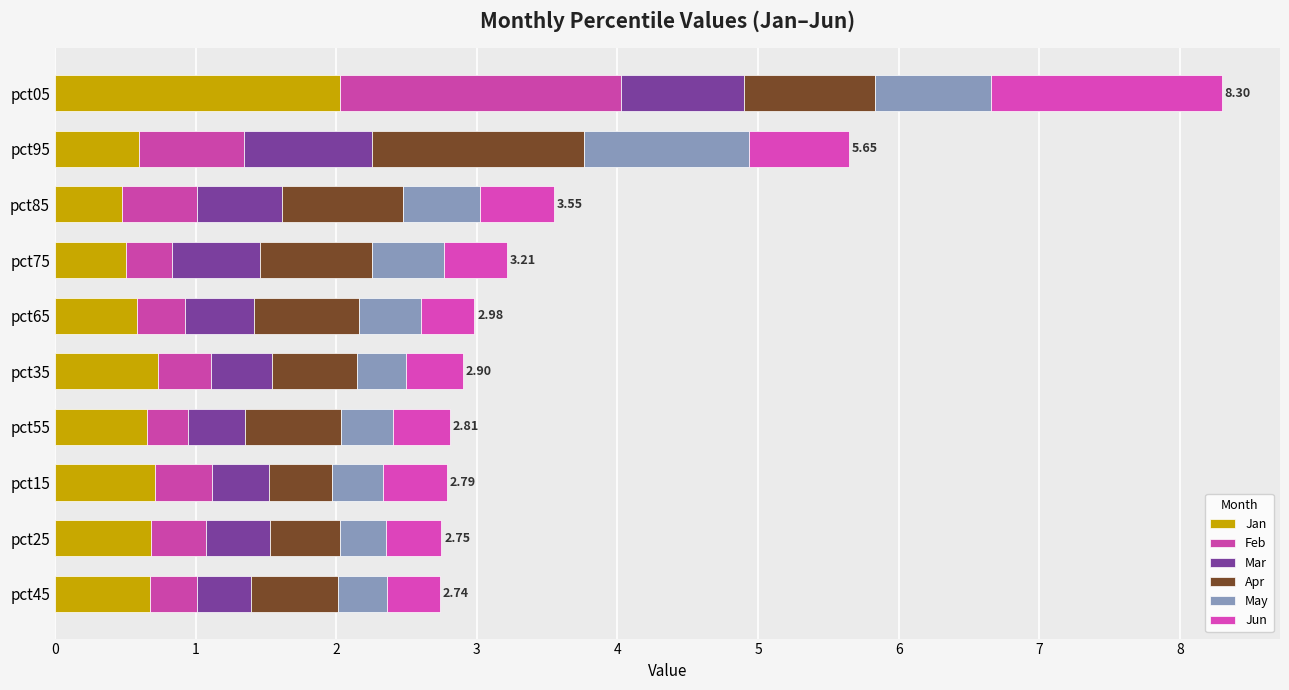

At how many categories does at least one series exceed 0?

10